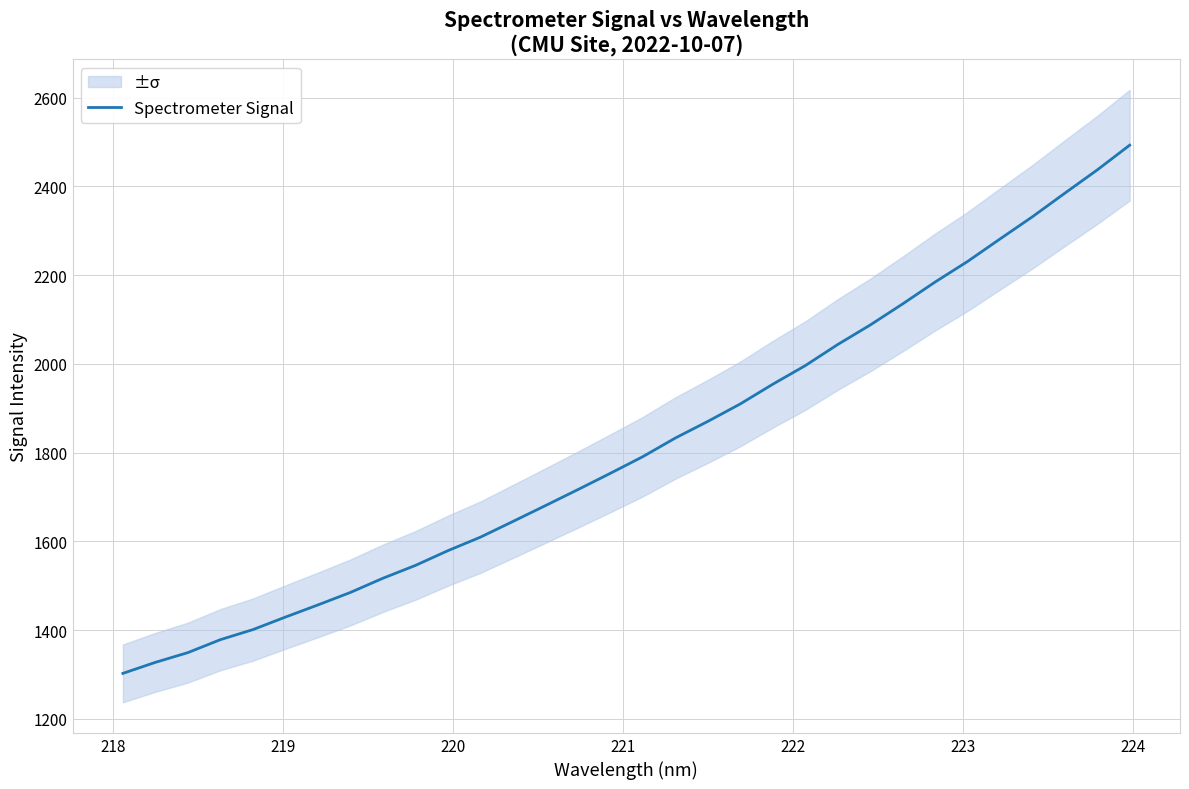

What is the minimum value for Spectrometer Signal?

1302.6